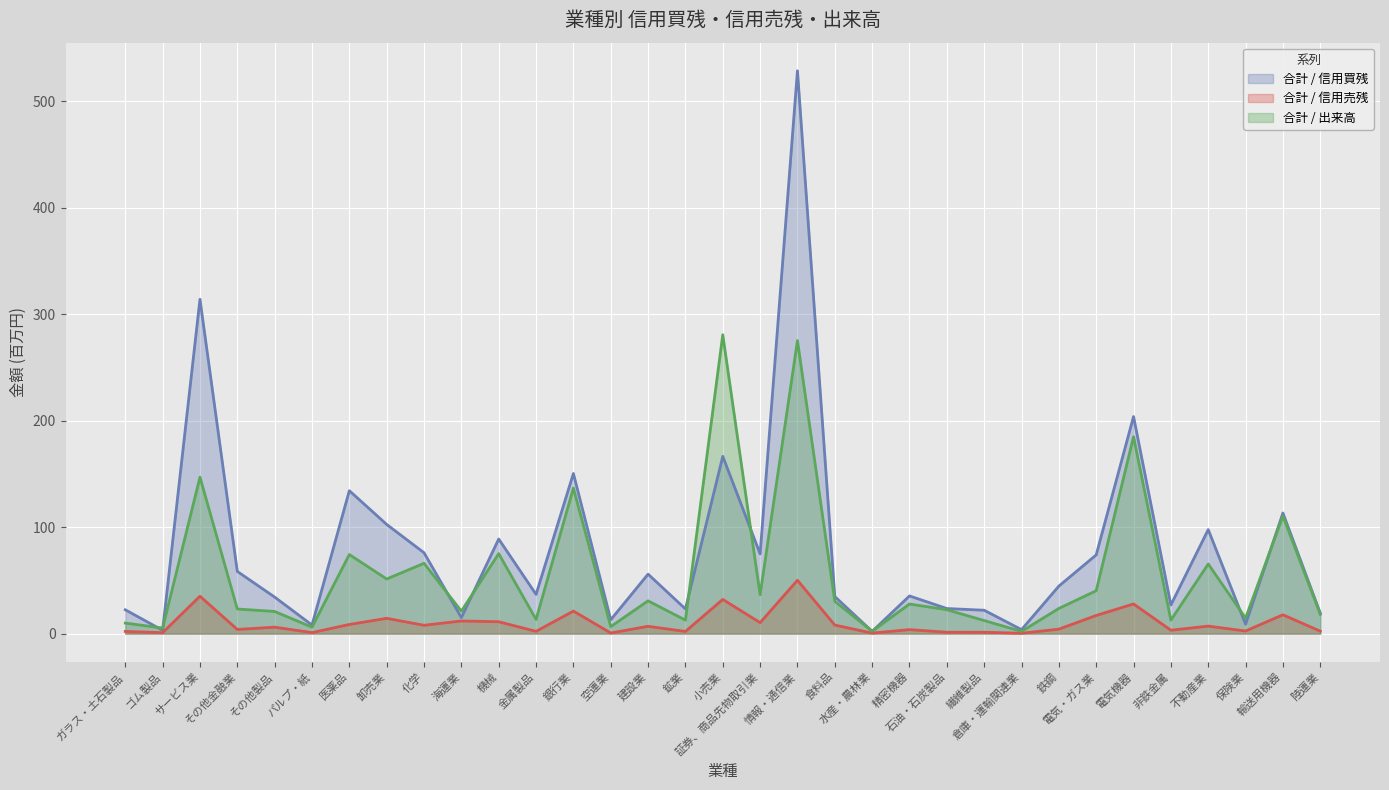

At which category is the sum across all series the highest?

情報・通信業